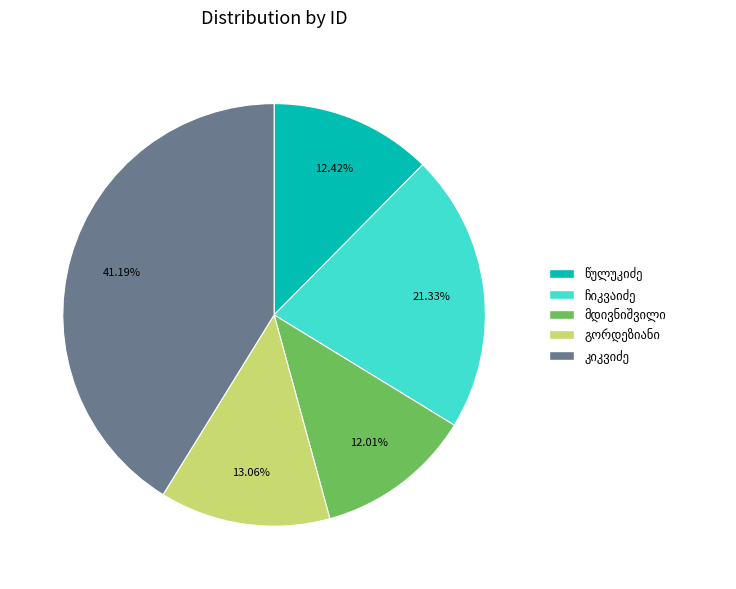

Is there any slice that represents more than half of the pie?

No